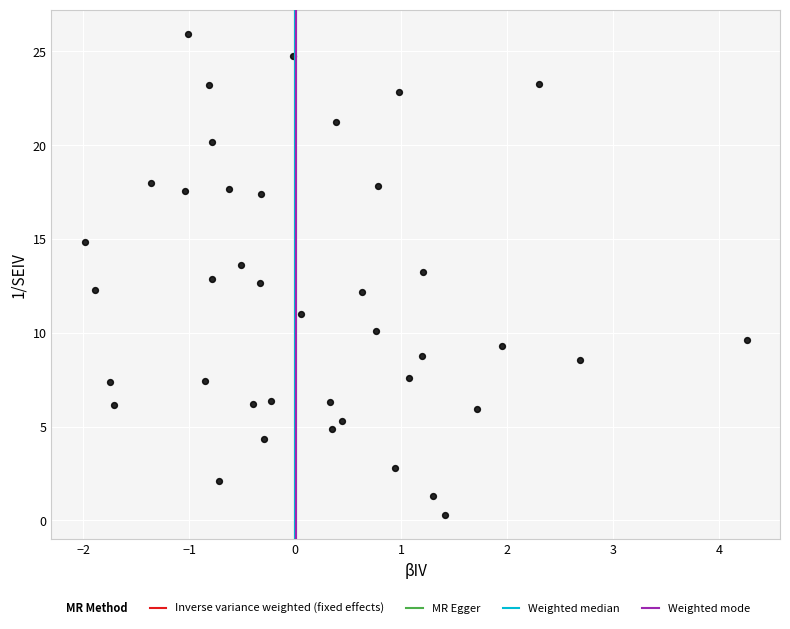

What is the range of Y values (max minus min)?

25.7